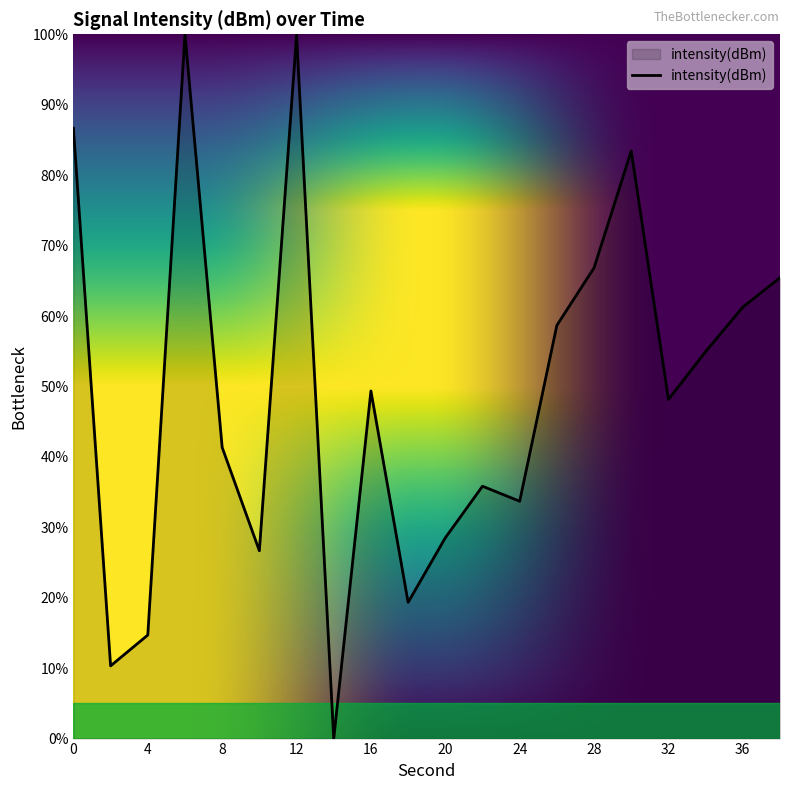

What is the difference between the maximum and minimum values?

100.0